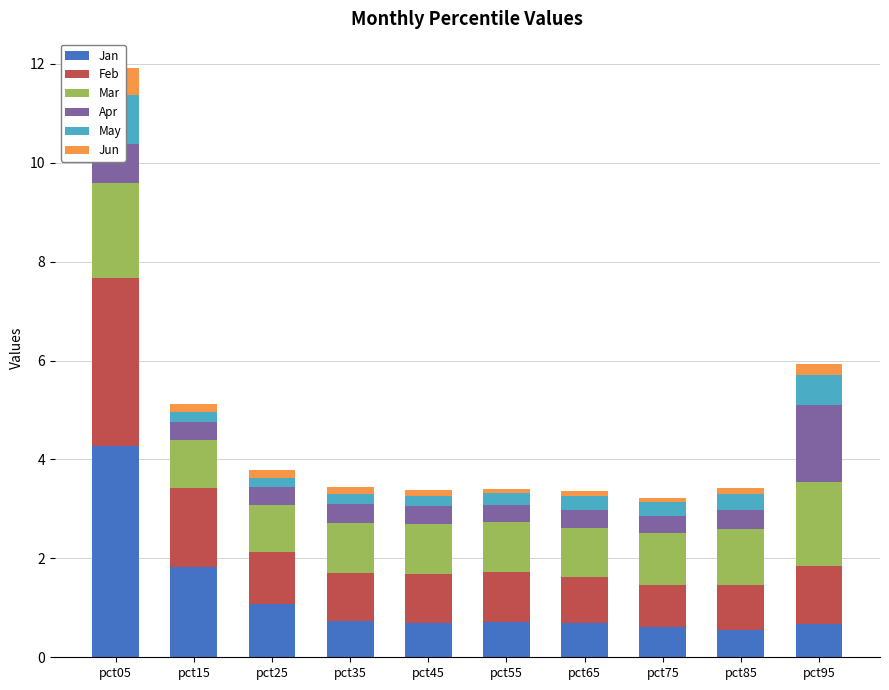

Which category has the highest value across all series?

pct05